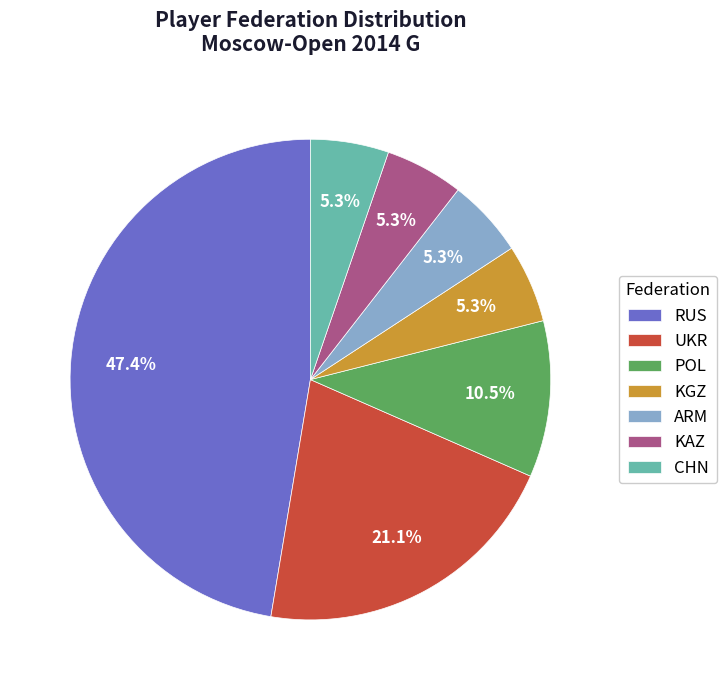

Which slice is the largest?

RUS